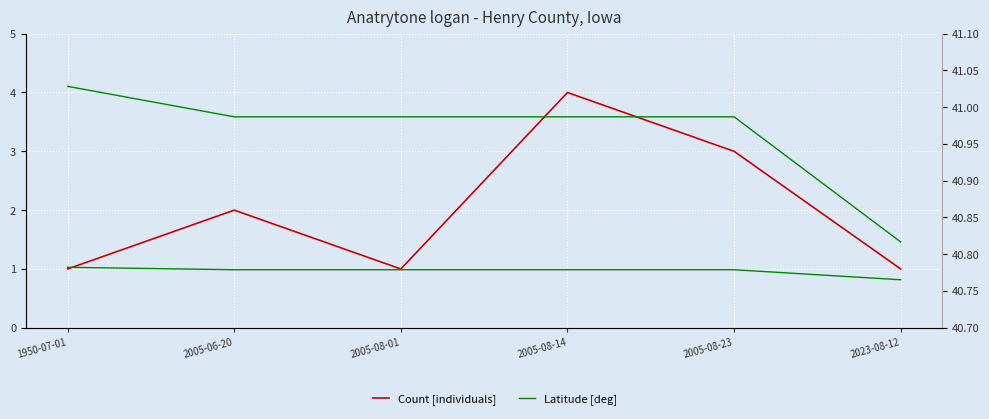

True or false: Latitude (offset -40) has a value of 1.7 at 2005-08-14.

False